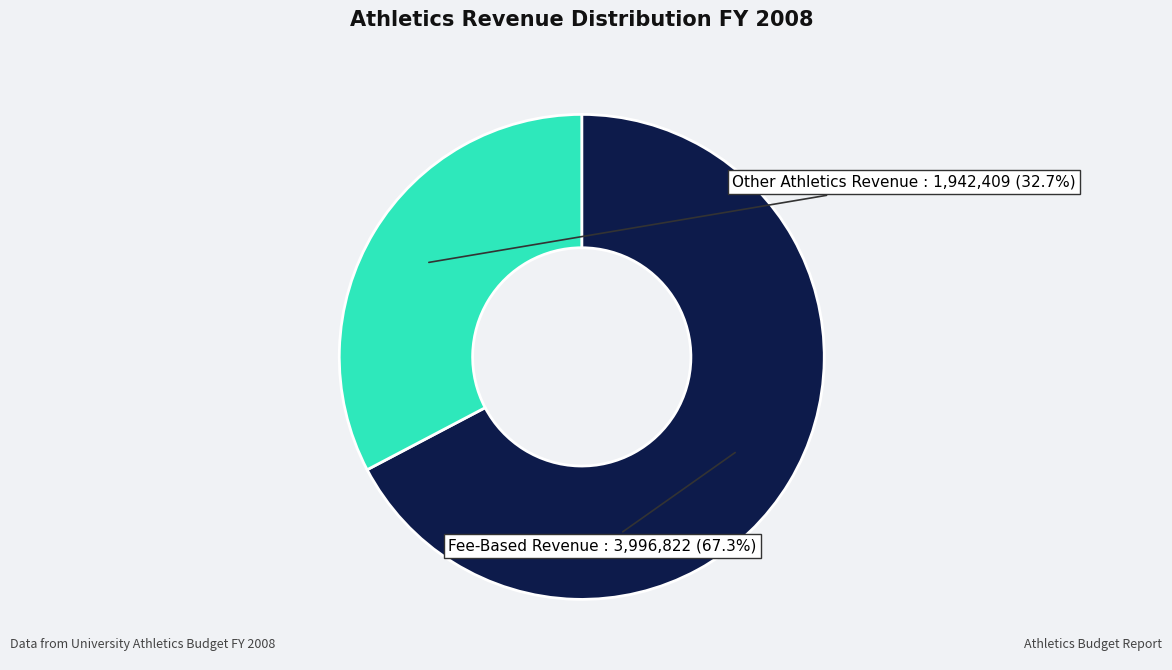

Is there a majority slice in this chart?

Yes